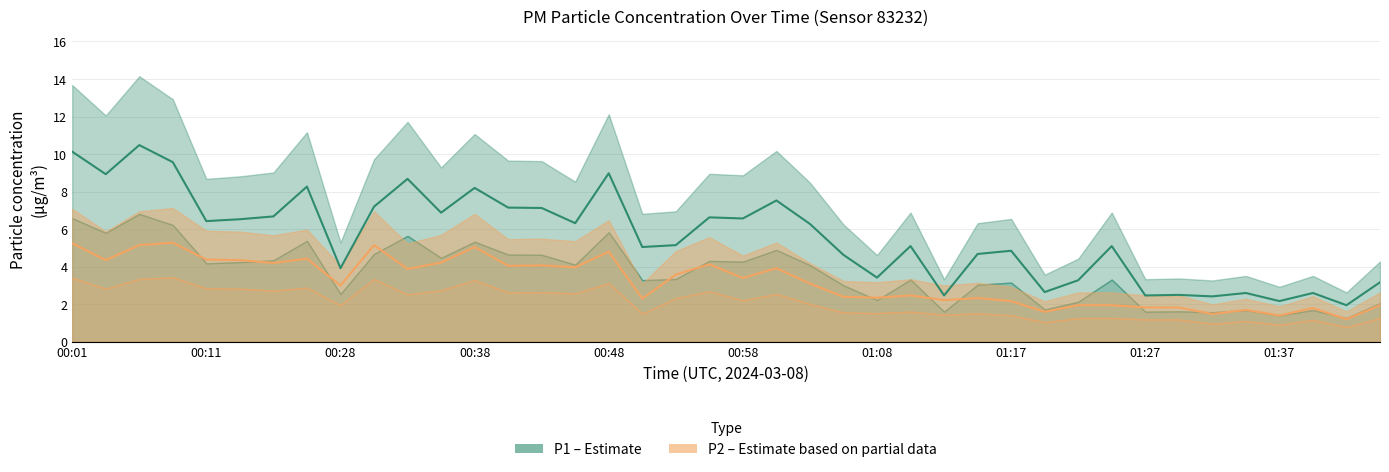

At how many categories does at least one series exceed 6?

20